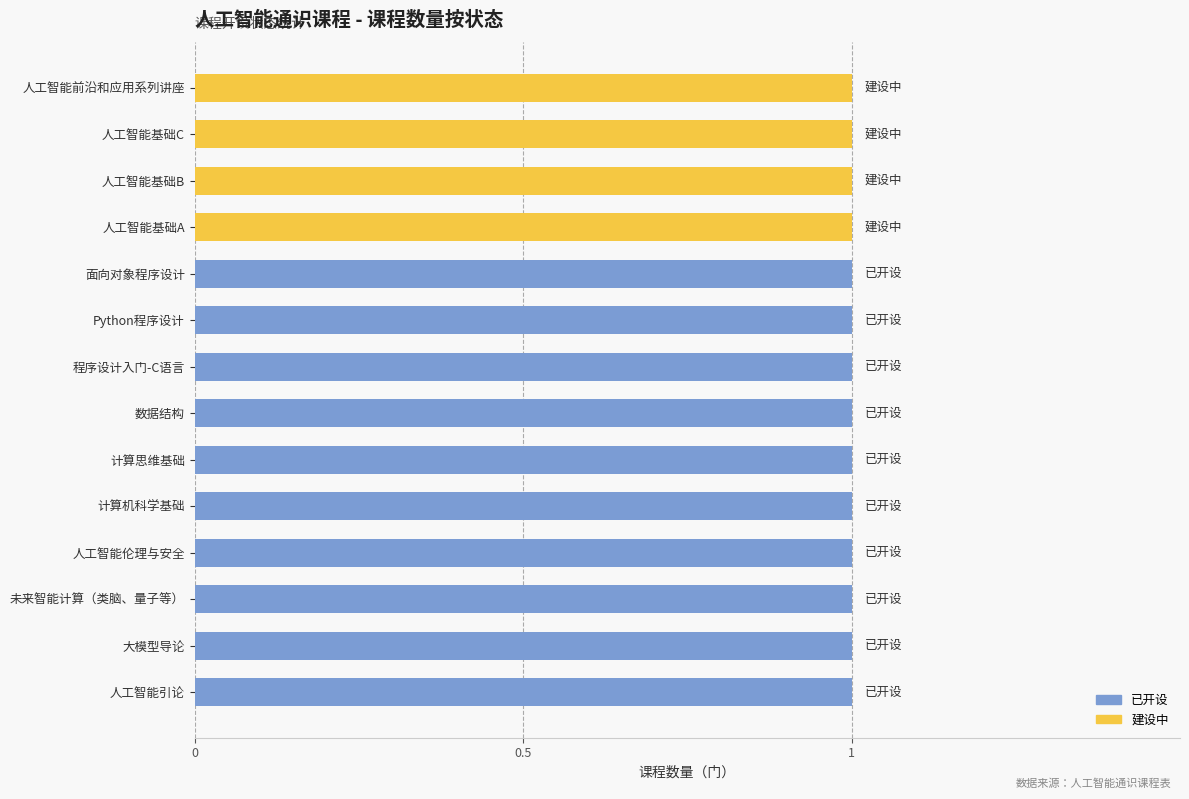

Where is the data nearest to the value 7?

已开设